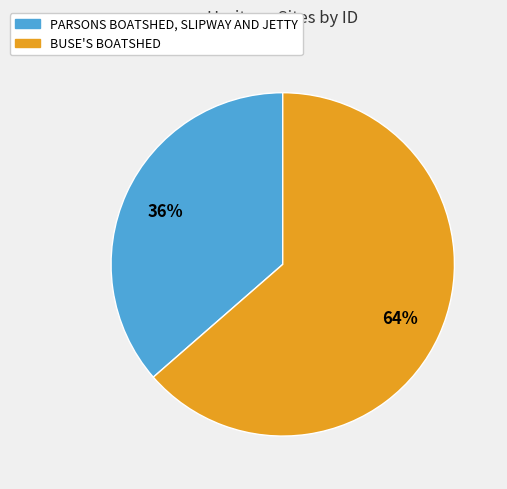

Is there a majority slice in this chart?

Yes